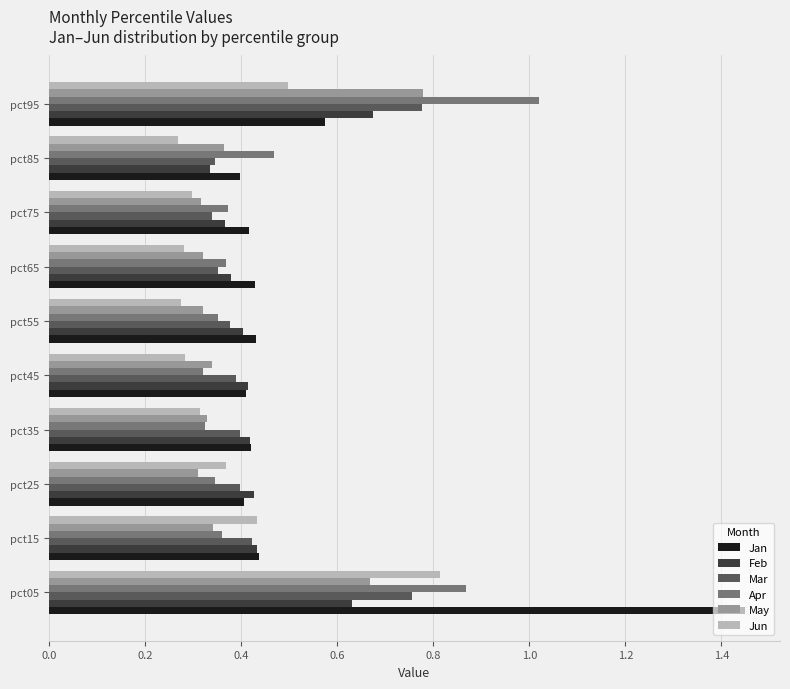

What is the total value across all series at pct95?

4.3